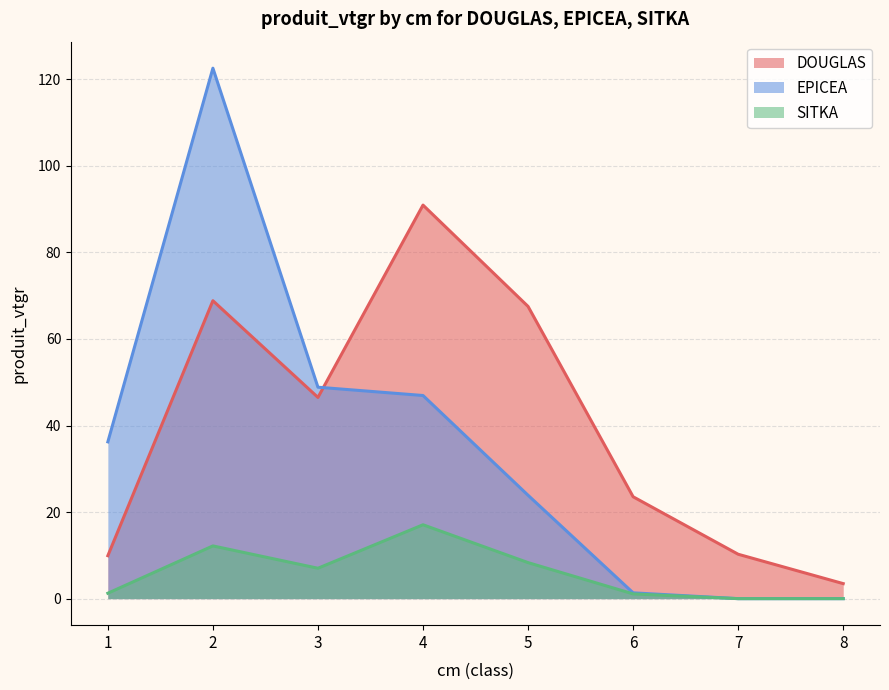

Which series has the largest total across all categories?

DOUGLAS